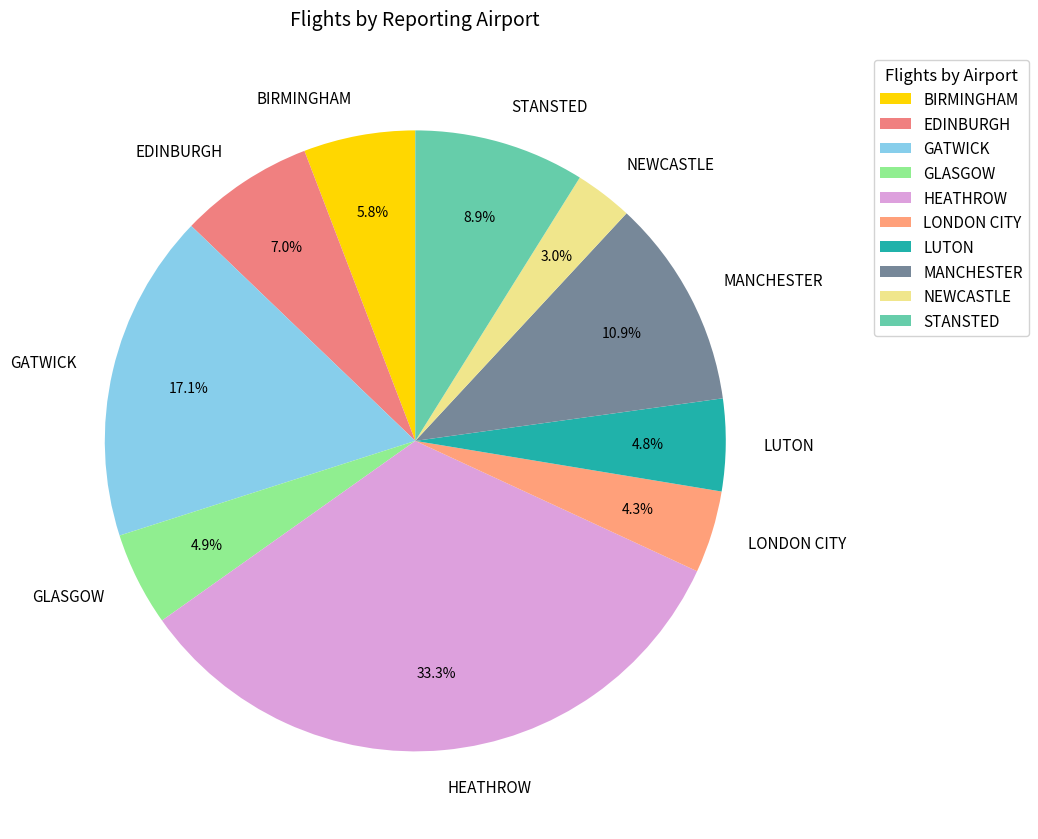

To the nearest percent, what is the difference between the HEATHROW and BIRMINGHAM slice percentages?

27%